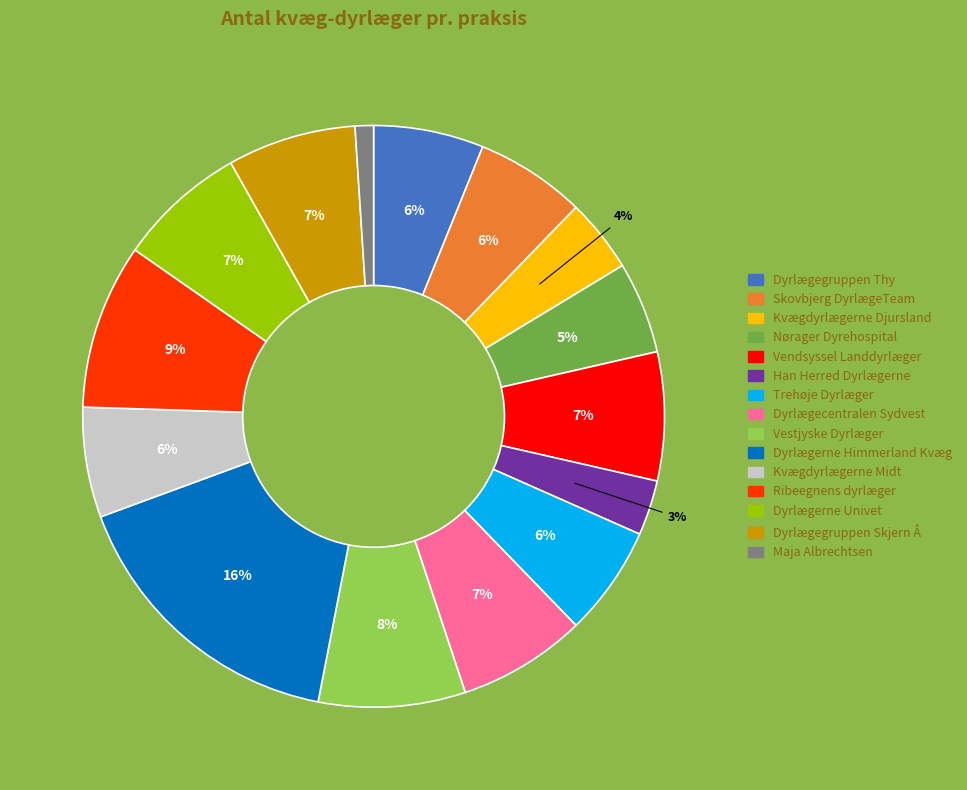

The Dyrlægegruppen Skjern Å slice represents 12% of the pie. True or false?

False